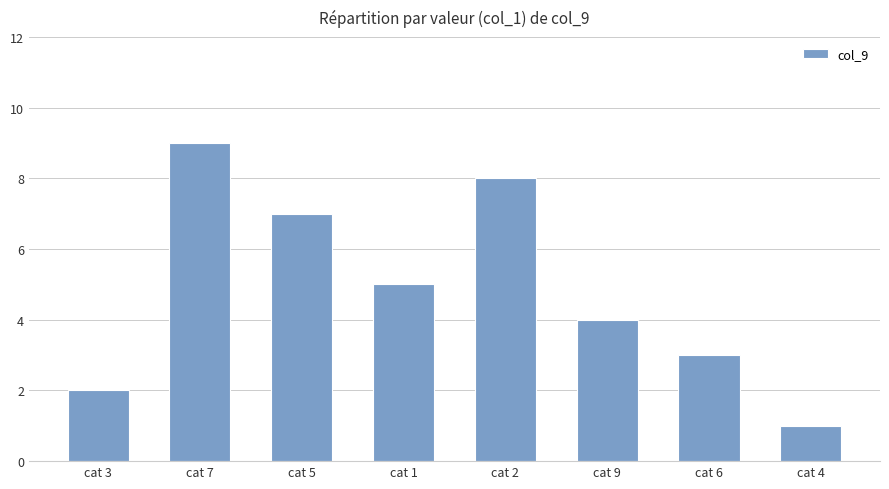

What is the difference between the values at cat 7 and cat 2?

1